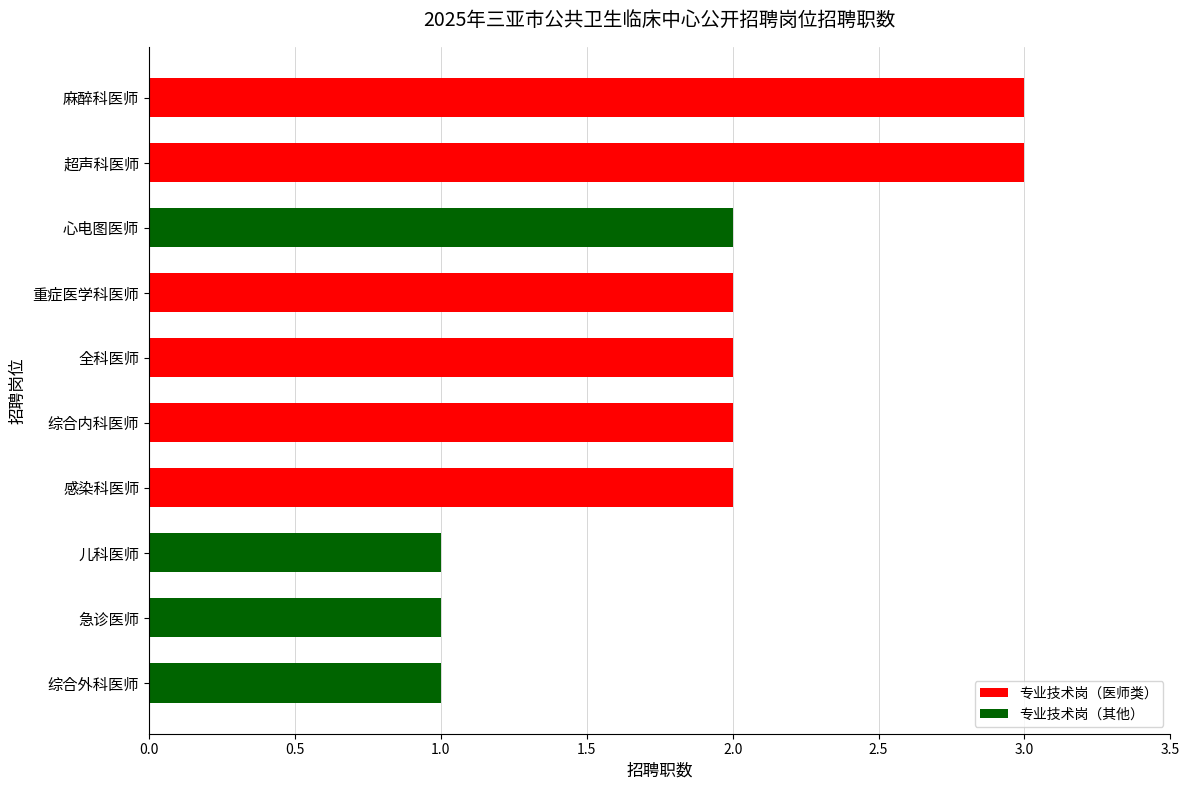

Are the bars horizontal?

Yes